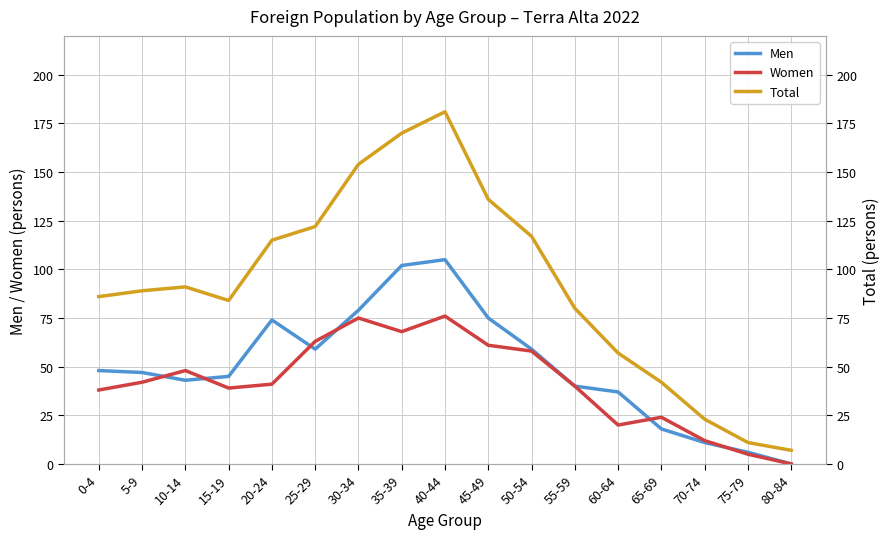

What is the total value across all series at 25-29?

244